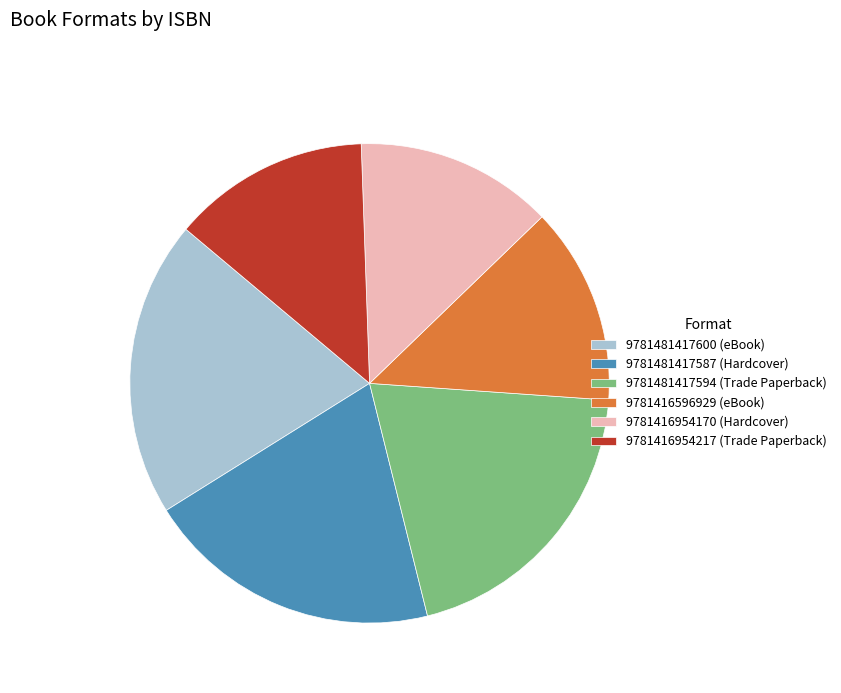

The 9781416954217 (Trade Paperback) slice represents 13% of the pie. True or false?

True